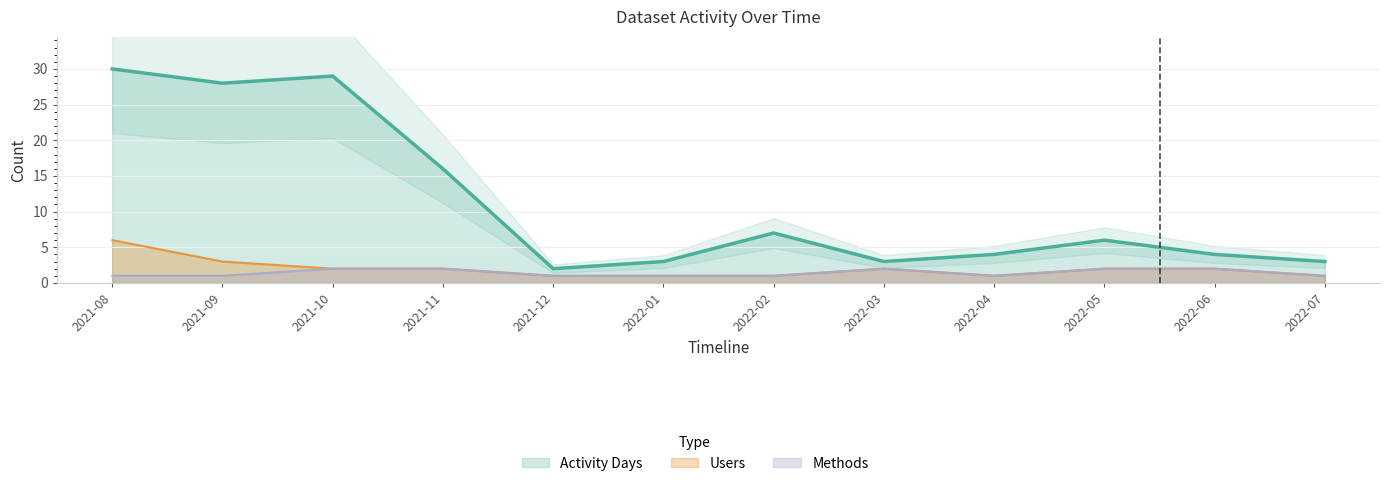

What is the sum of all Activity Days values?

135